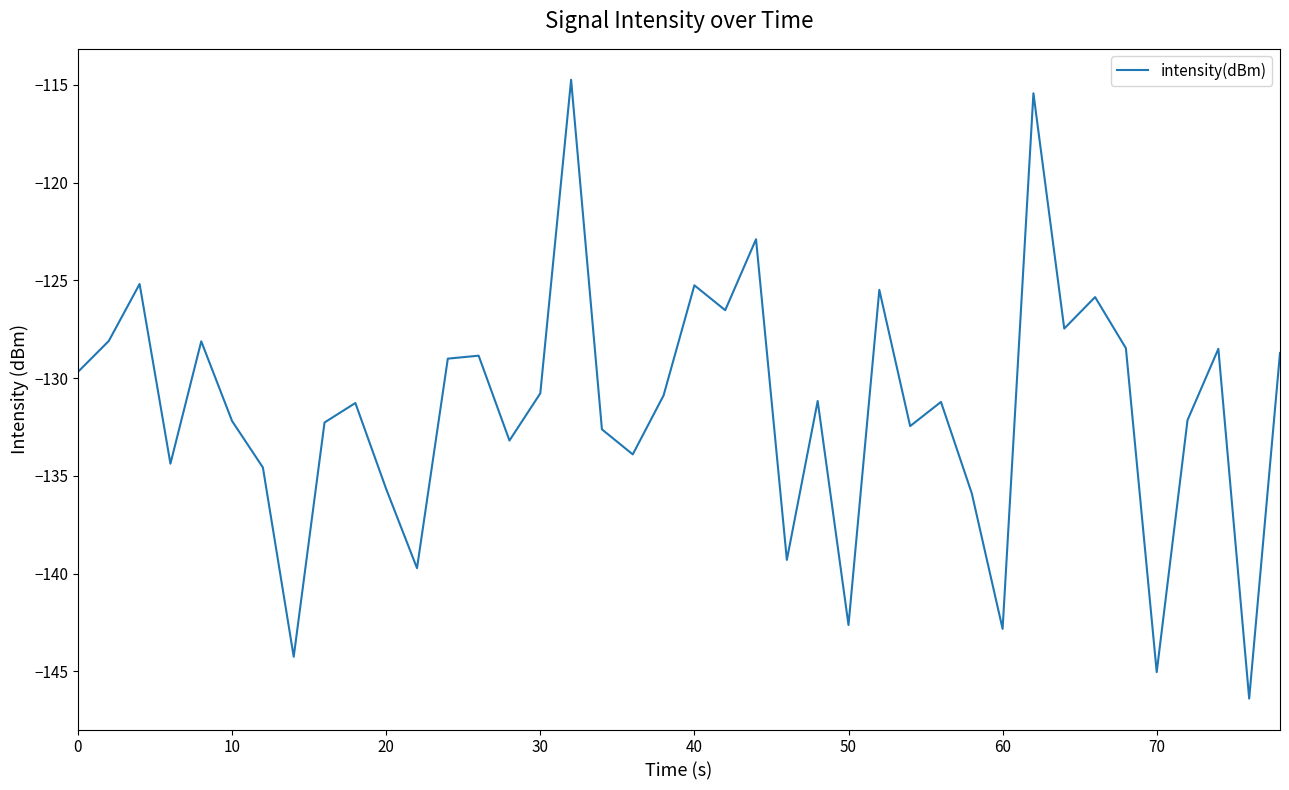

What is the greatest value displayed?

-114.7